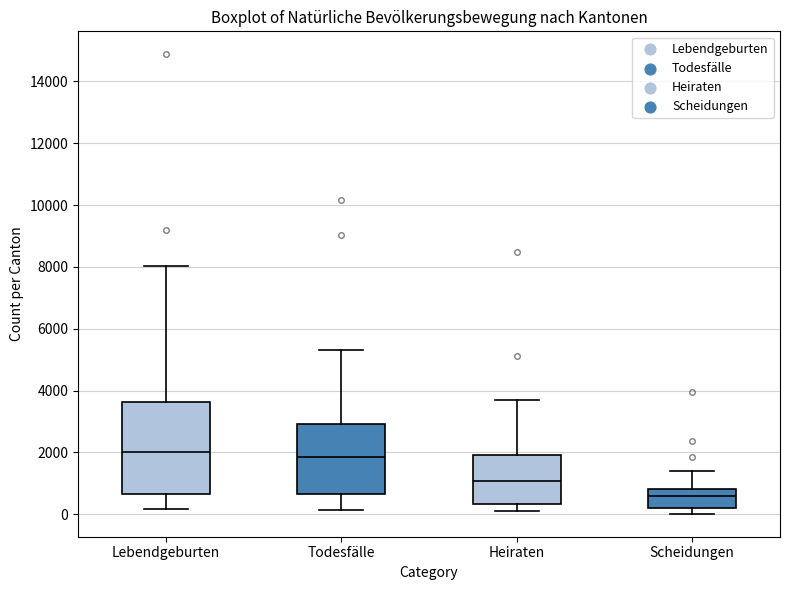

Comparing the boxes themselves (not the whiskers), which one is the tallest?

Lebendgeburten